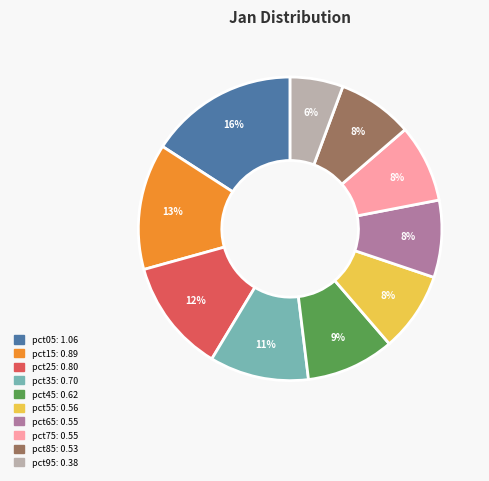

Between pct85 and pct05, which is larger?

pct05